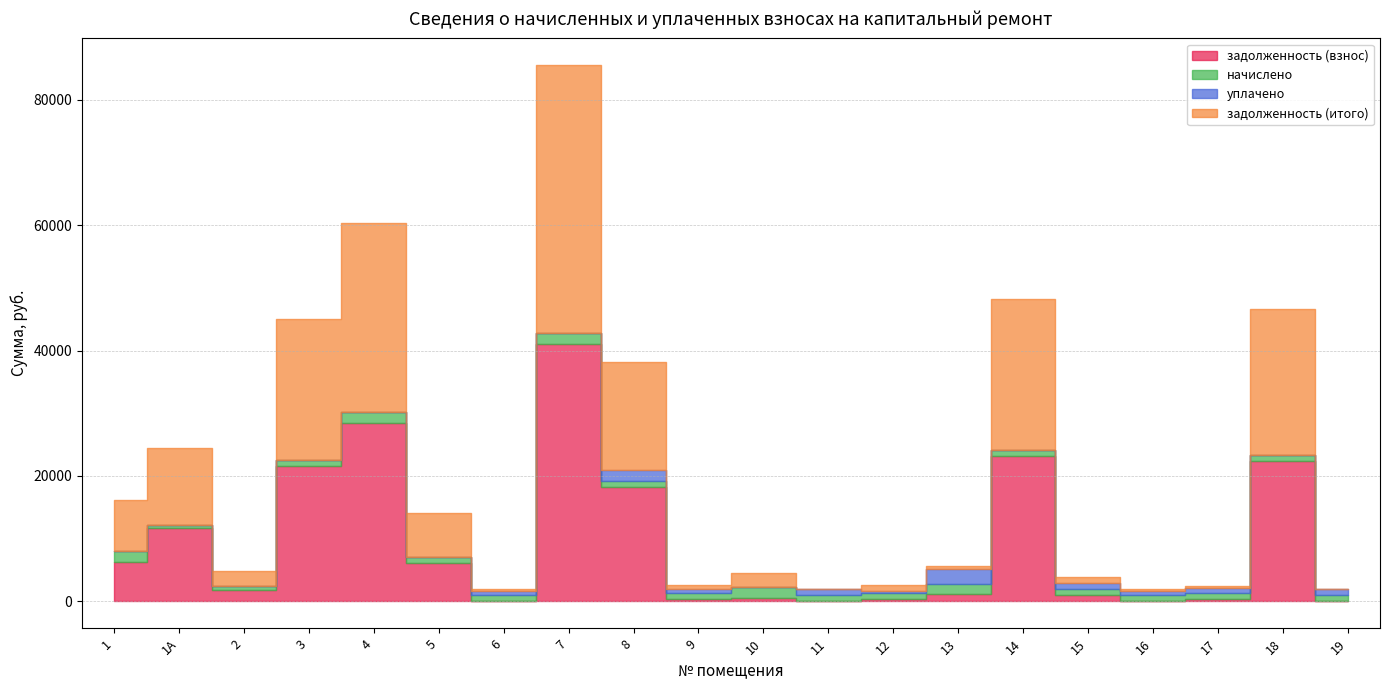

At which category does задолженность (итого) reach its first local peak?

1А